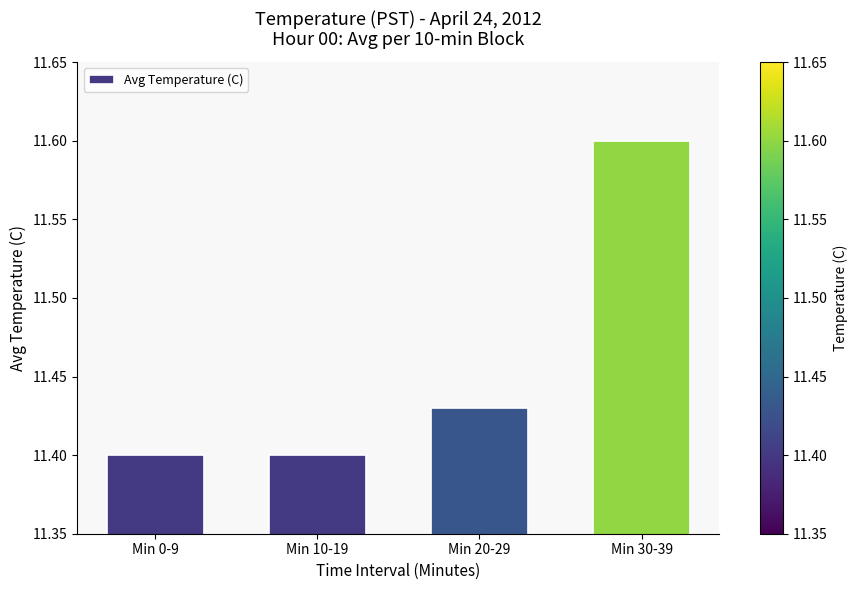

What is the average value?

11.5